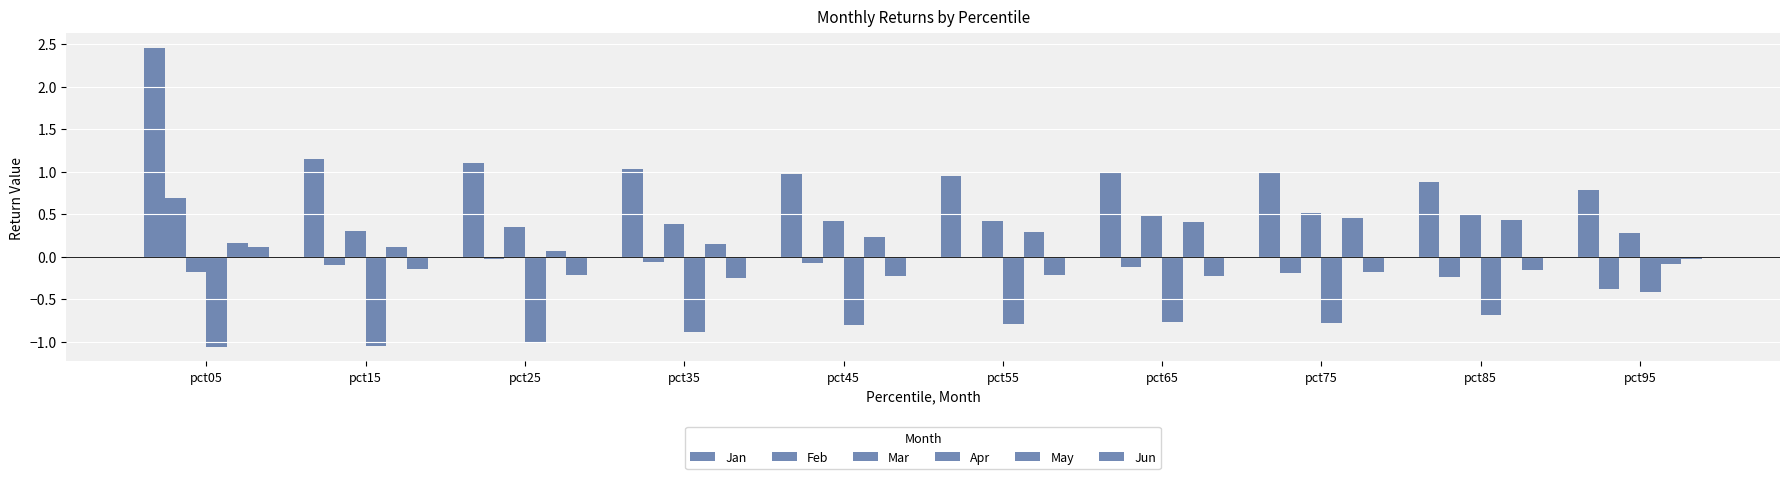

How many bars are there in total?

60